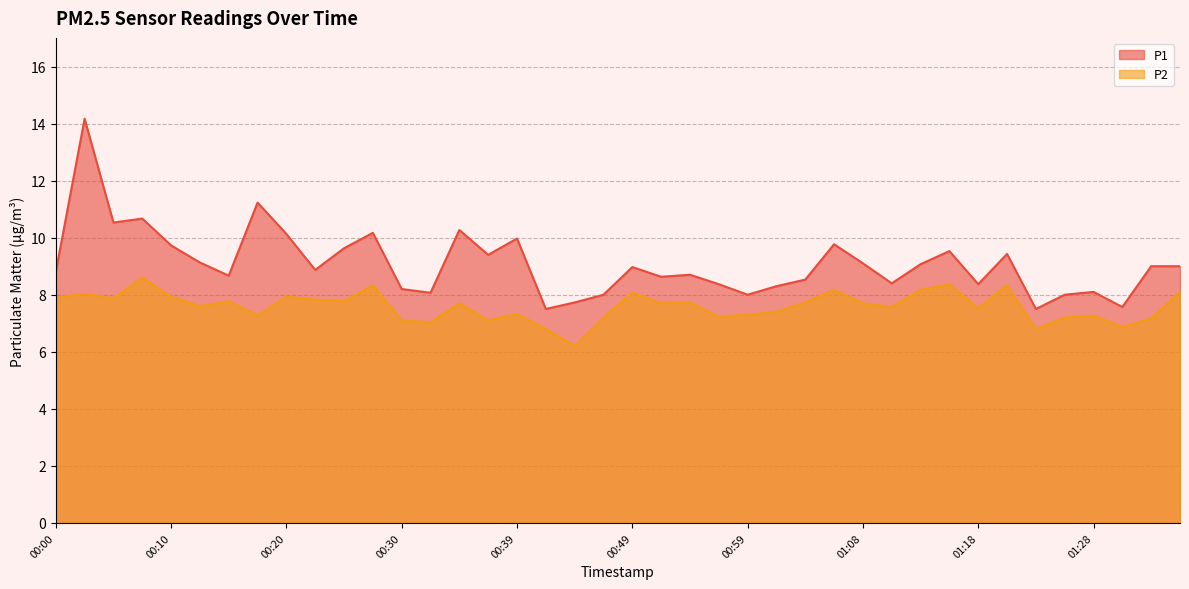

True or false: P2 and P1 cross at least once.

False